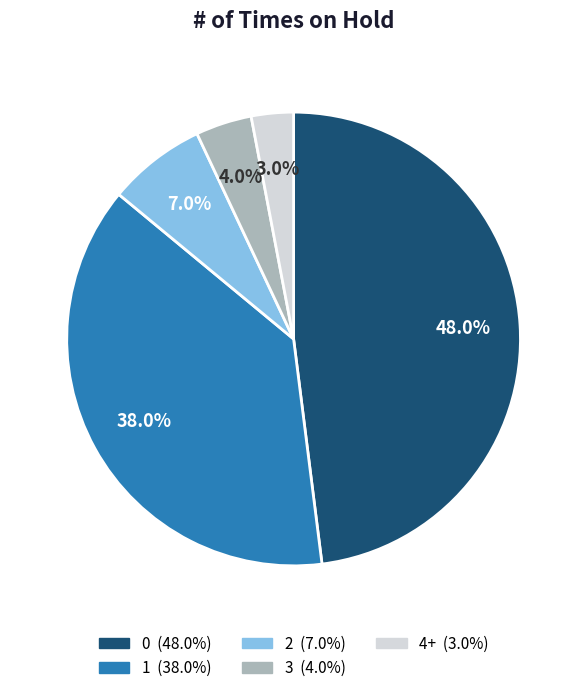

Count the number of slices in the pie.

5